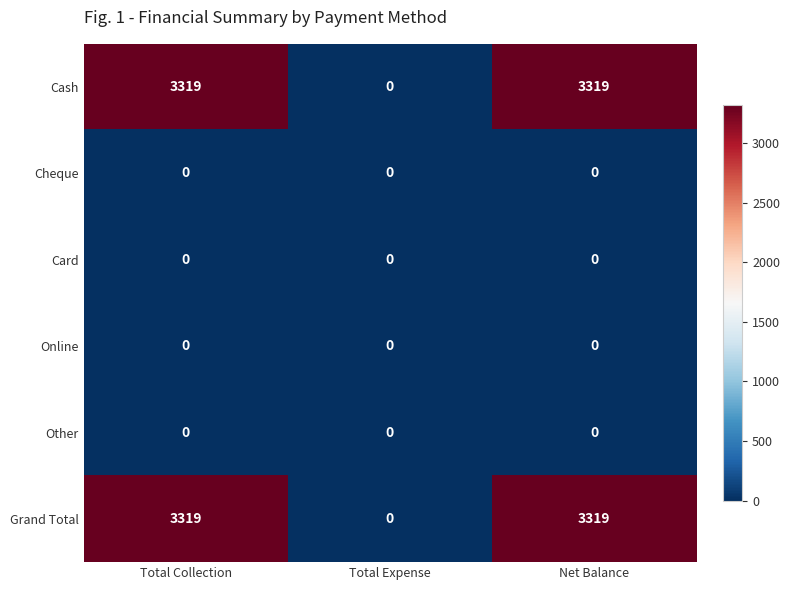

The Other series shows 0 at Total Expense. True or false?

True